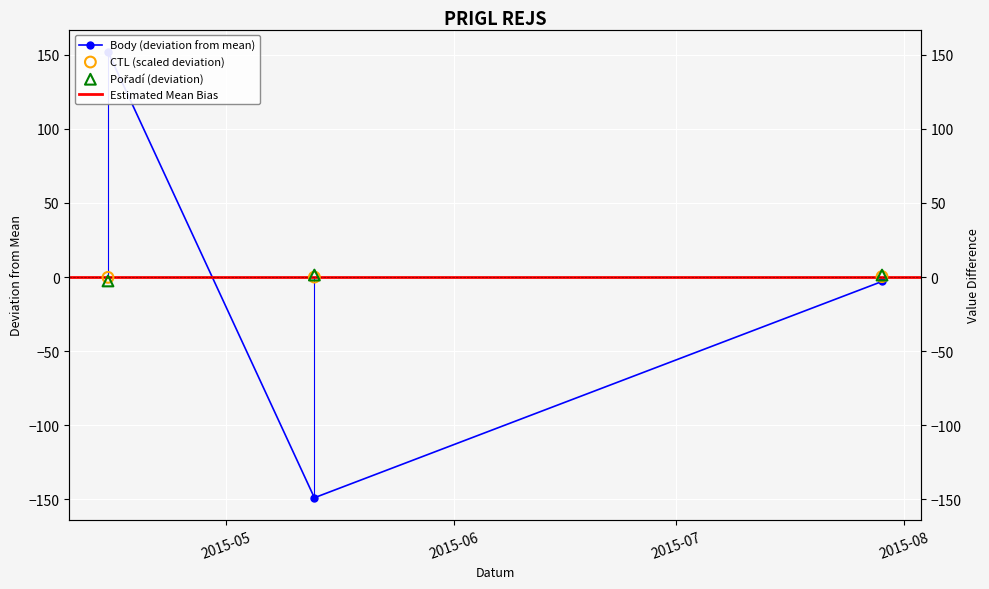

Which series contains the highest Y value?

Body